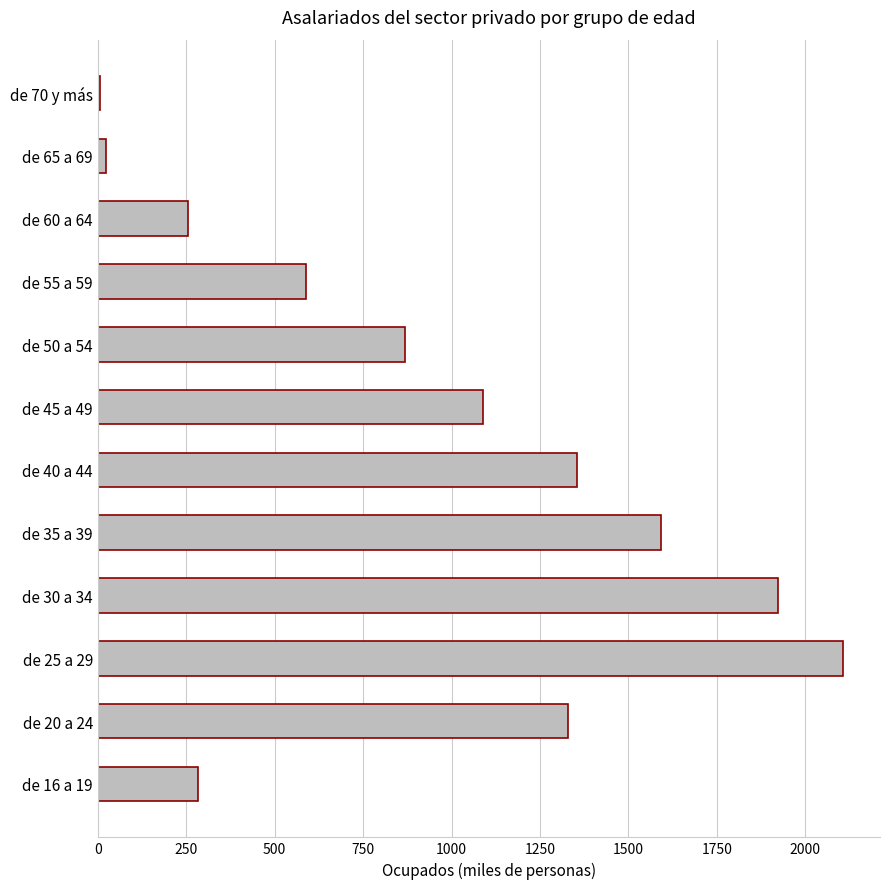

What is the maximum value shown in the chart?

2106.2